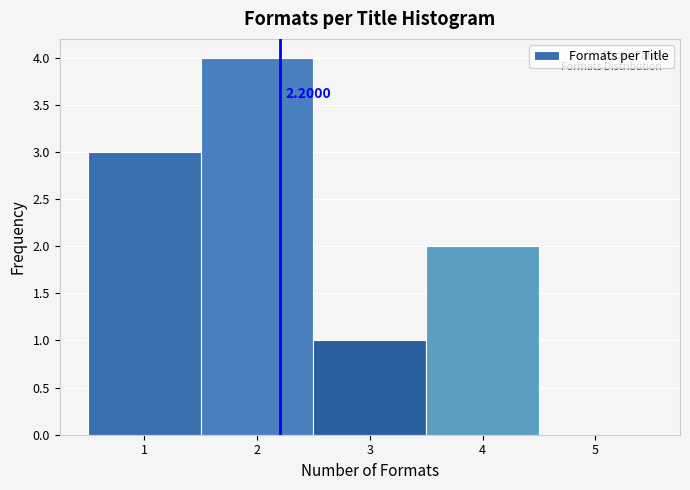

Over which range of the x-axis is the bar tallest?

1.5 to 2.5